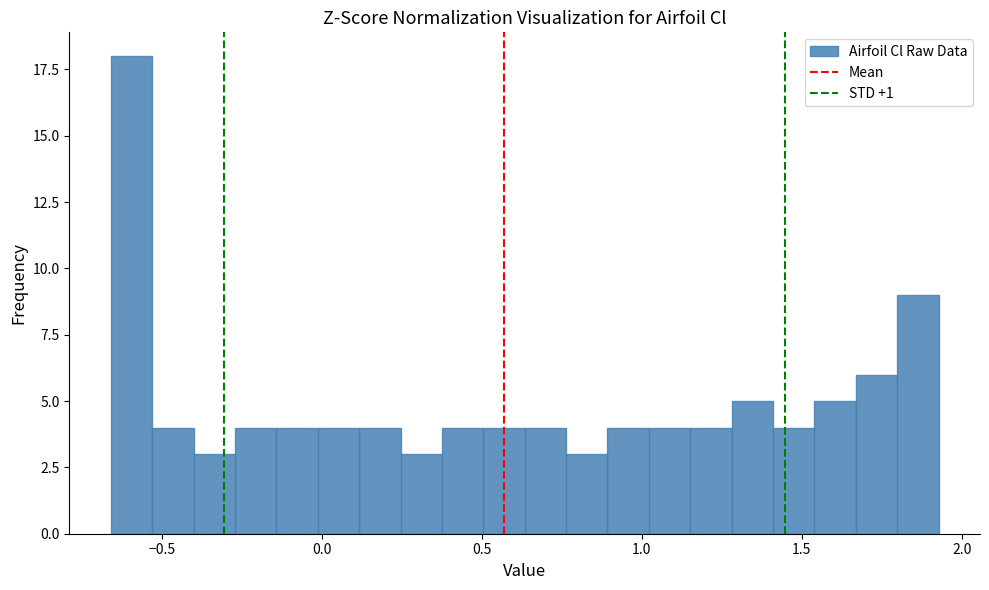

Around what value on the x-axis is the tallest bar? Give the approximate position of its centre, as read against the axis.

-0.60